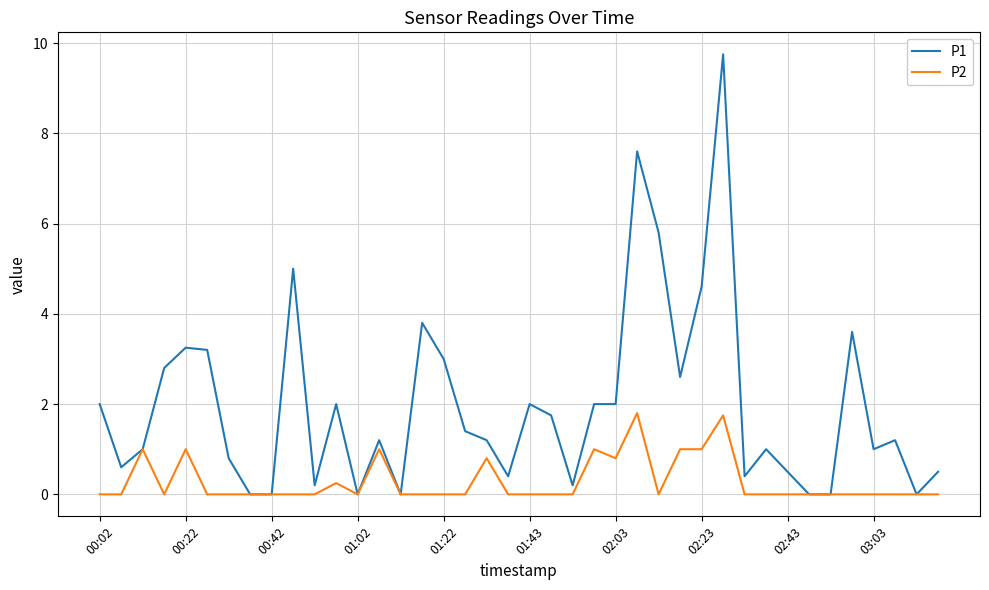

How many lines are shown in the chart?

2